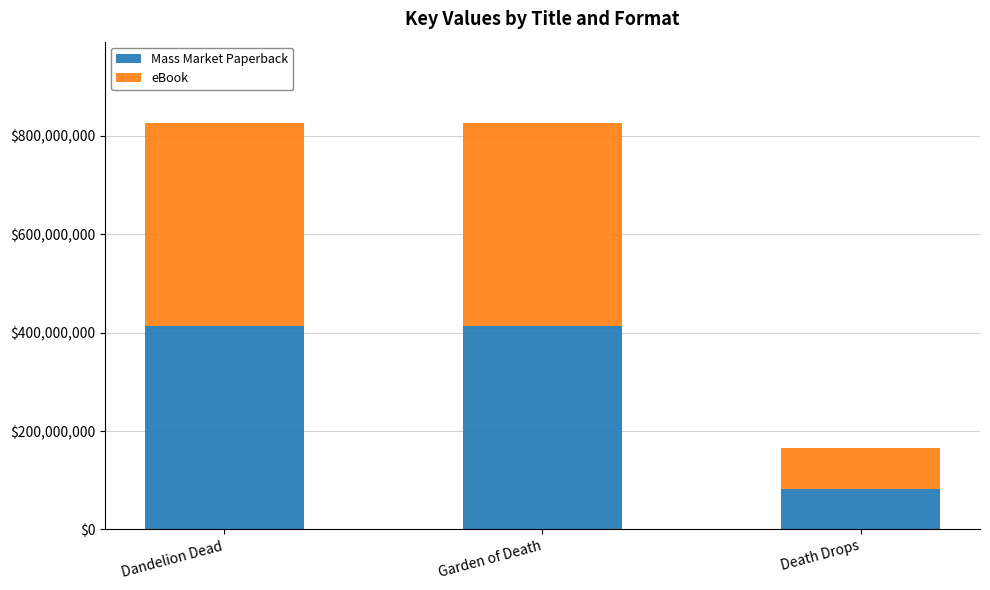

Read the Mass Market Paperback value at Dandelion Dead.

413231274